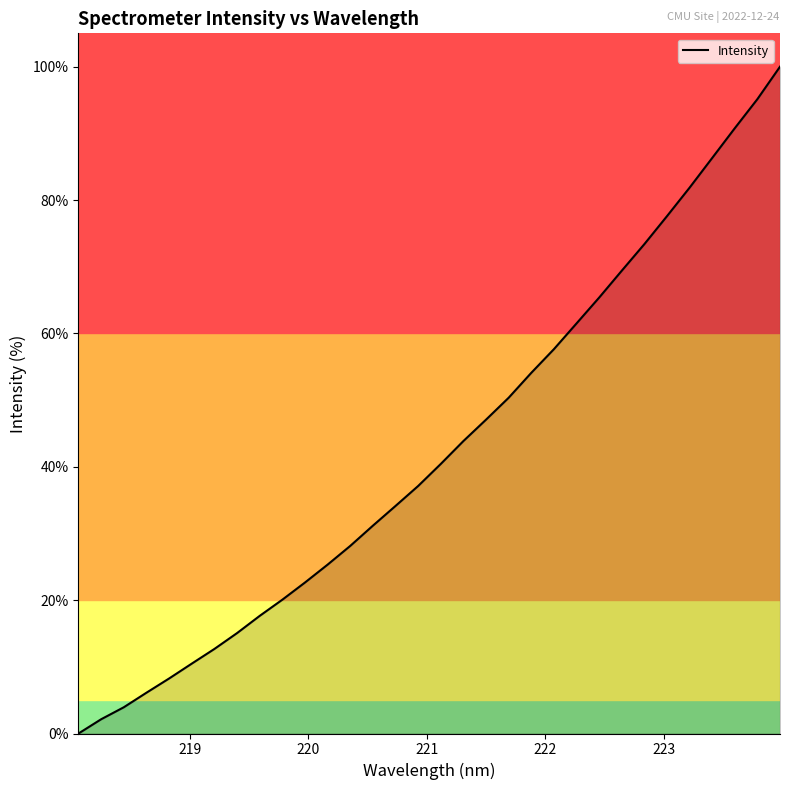

What is the difference between the maximum and minimum values?

100.0